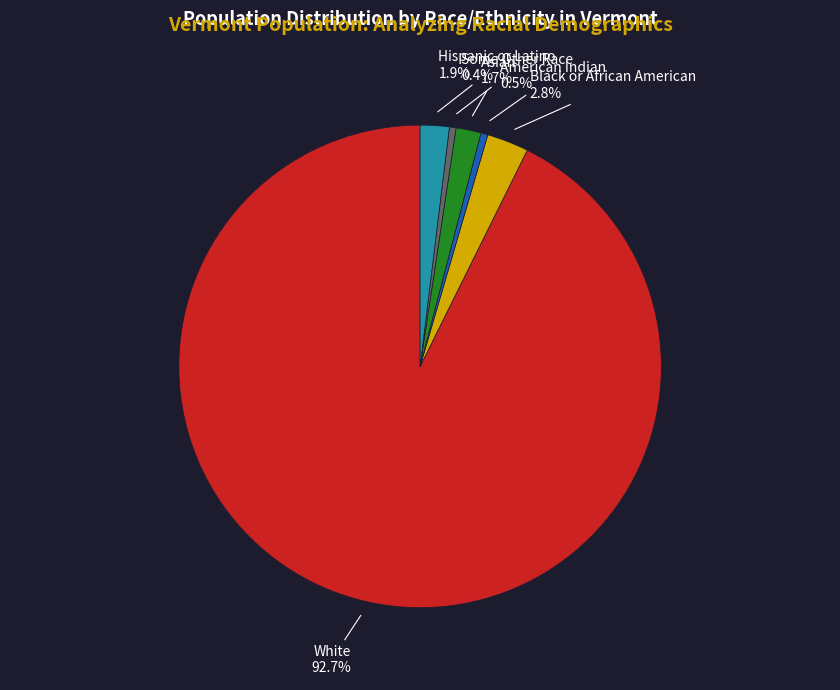

Which has a higher value, White or Hispanic or Latino?

White